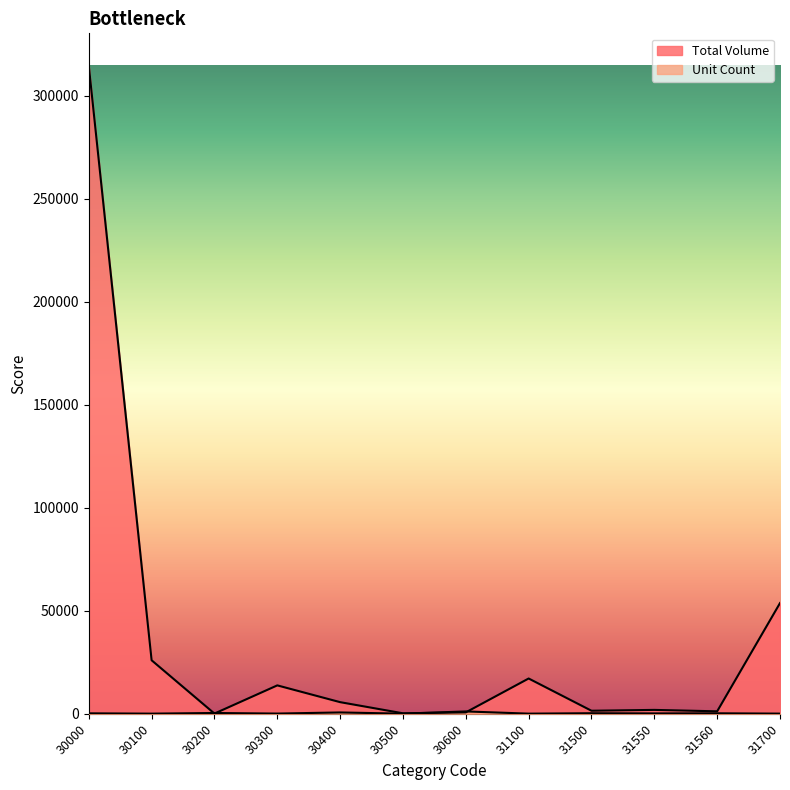

Read the Total Volume value at 30300.

13788